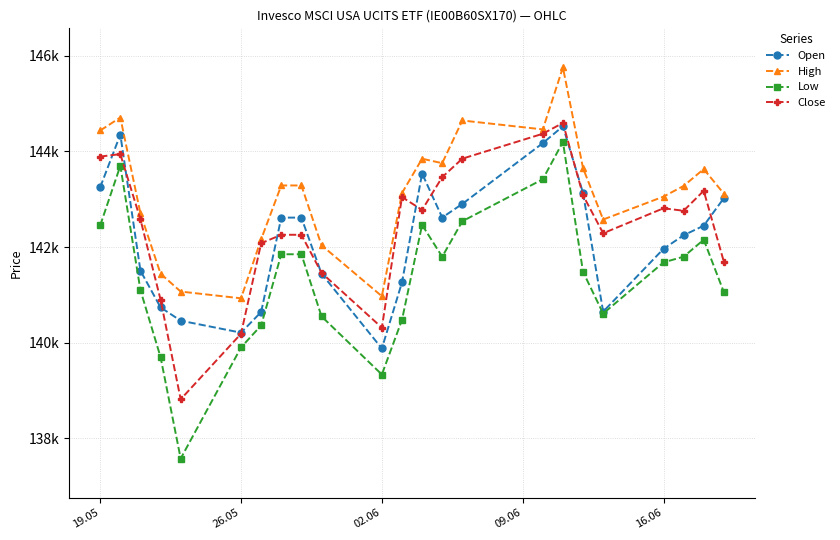

True or false: High has more than 0 points higher than both neighbors.

True